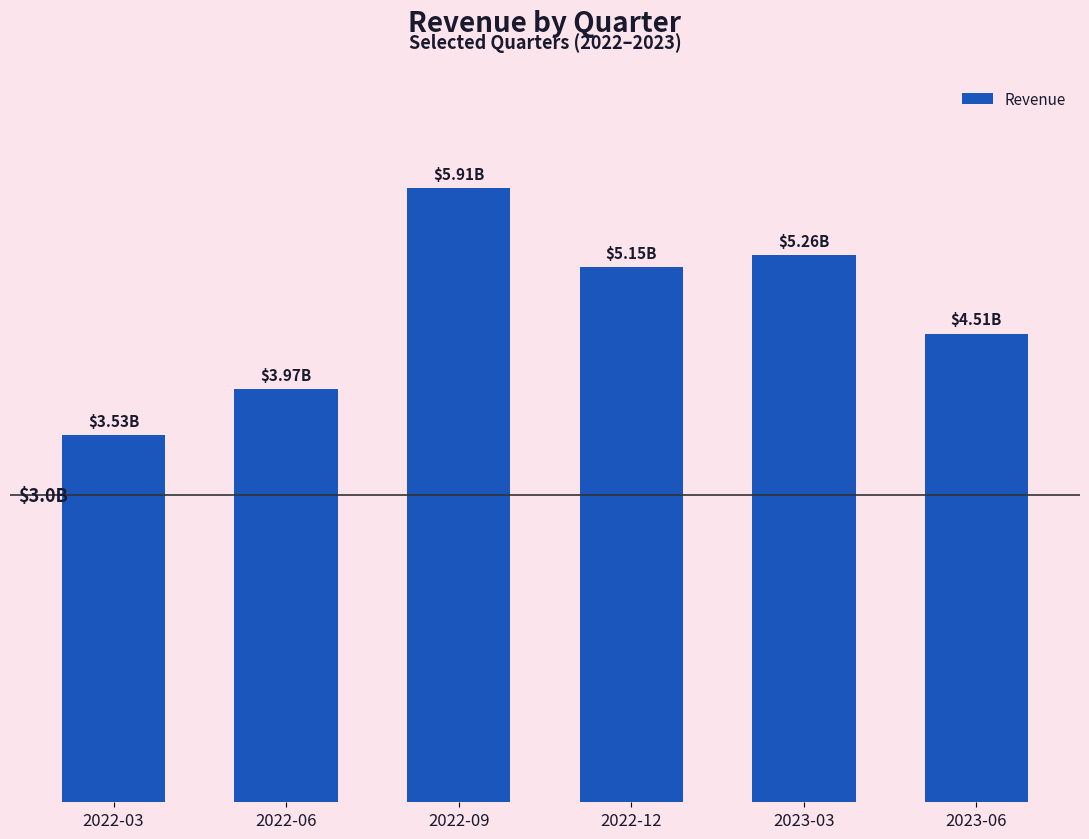

Are the bars horizontal?

No